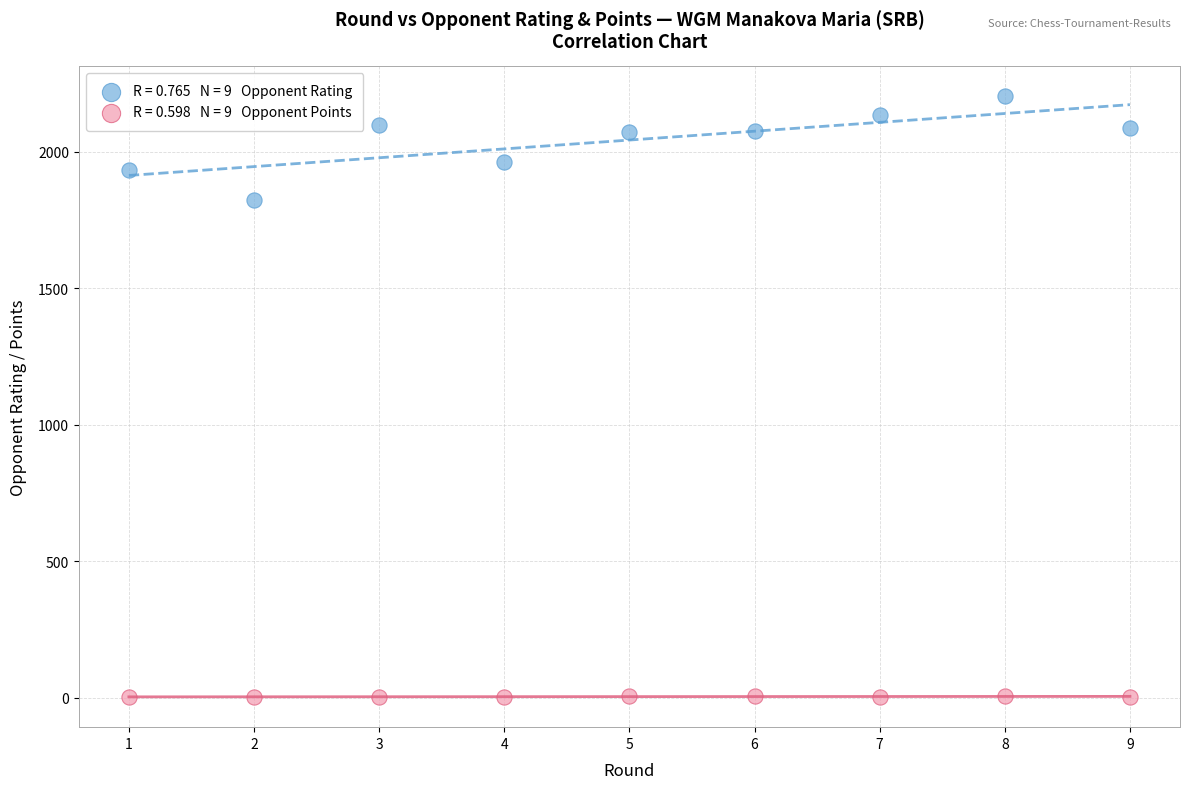

Across all series, what Y value is closest to 1102?

1822.0